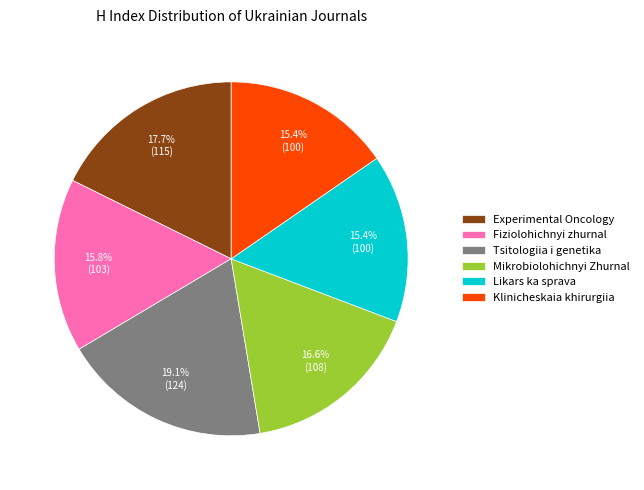

Does Tsitologiia i genetika account for over 50% of the chart?

No